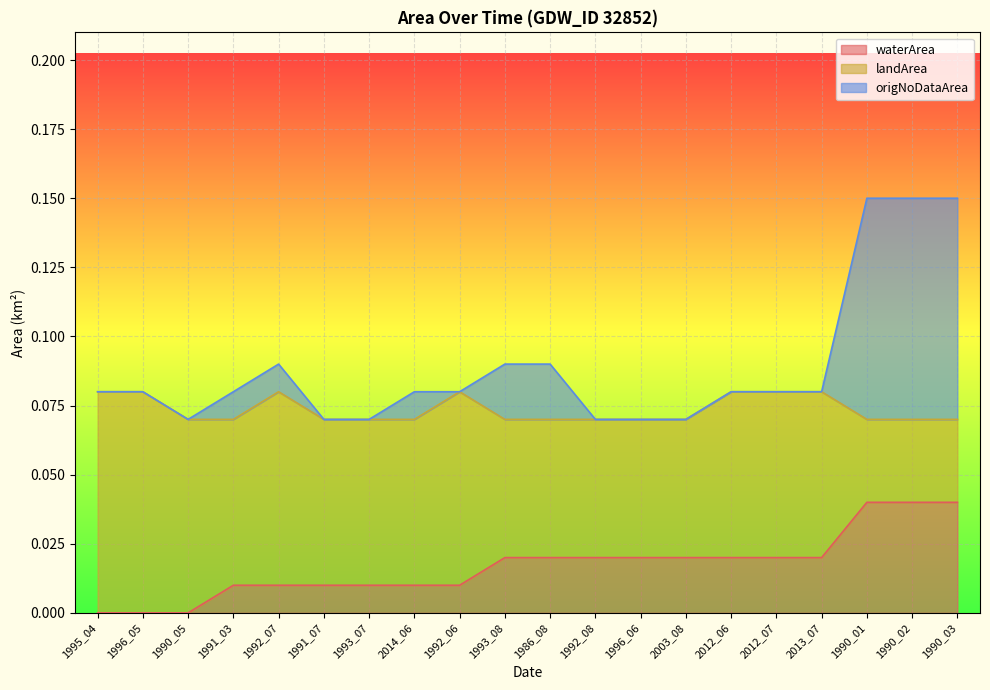

Where is the first local minimum for origNoDataArea?

1990_05